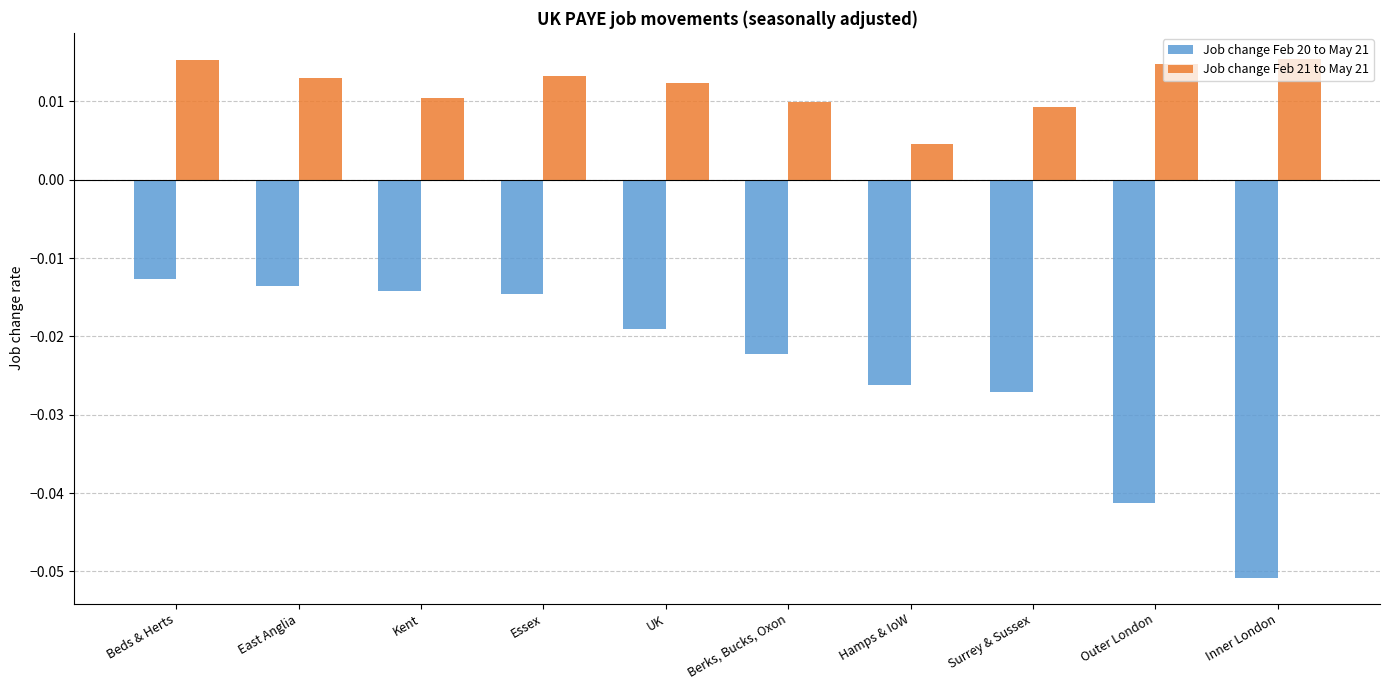

How many data points does each series have?

10